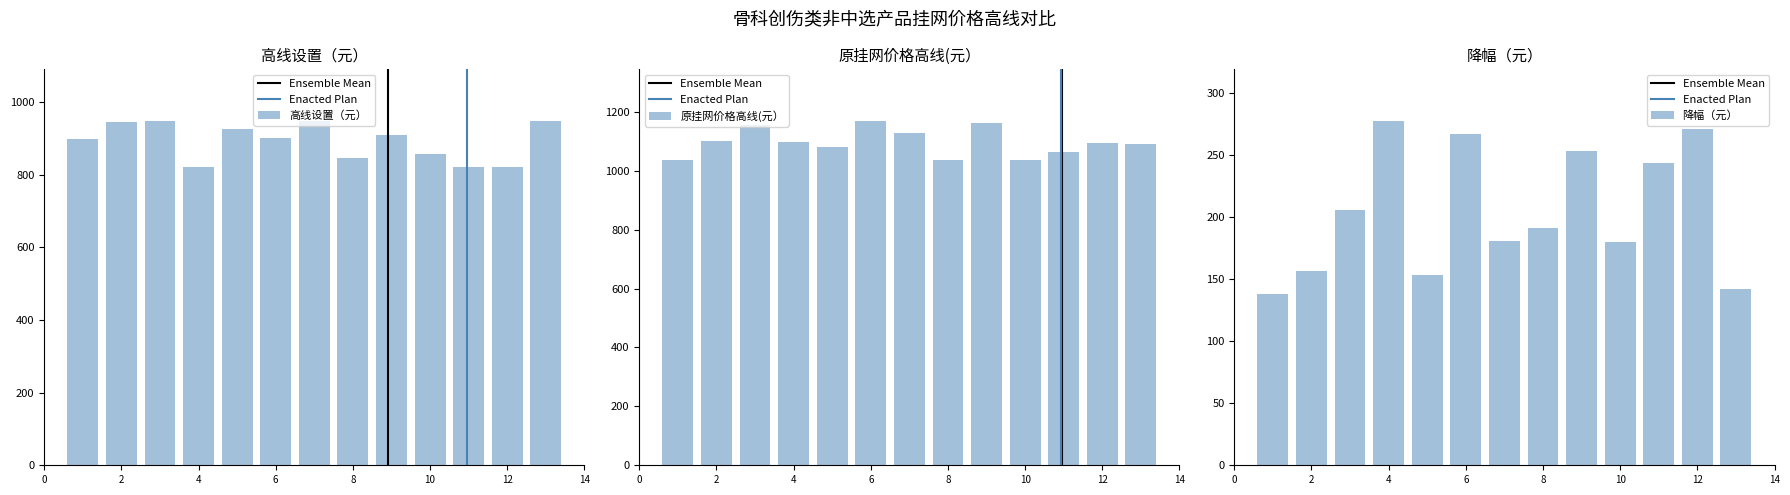

What is the sum of all 高线设置（元） values?

11595.0